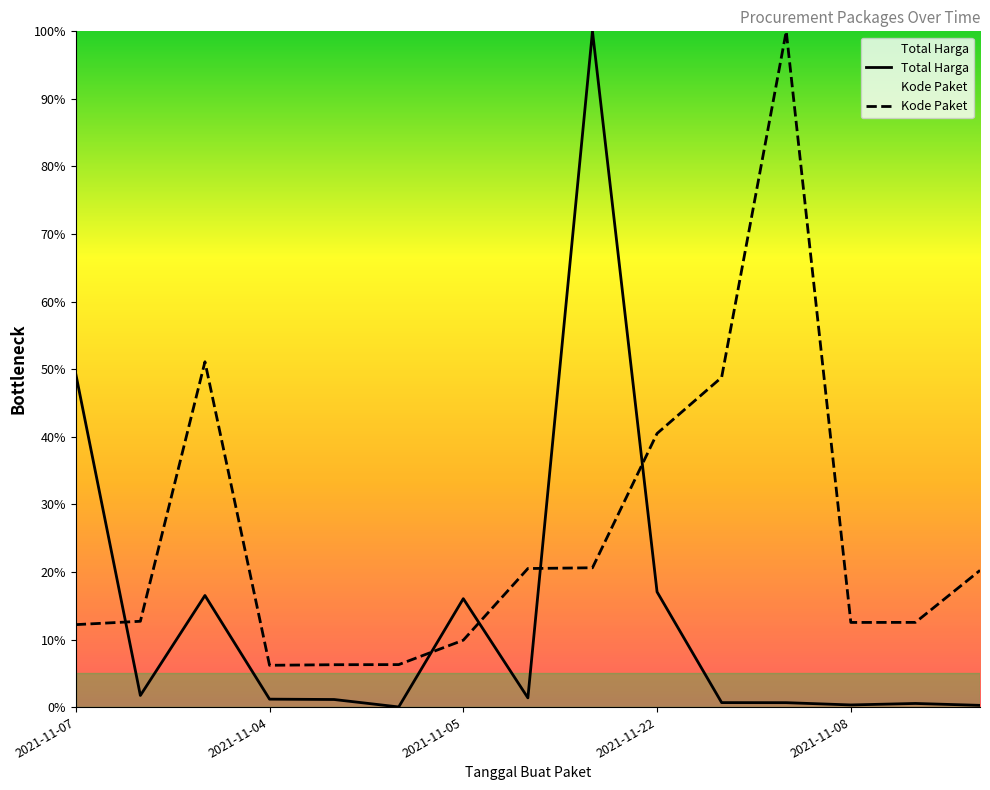

What is the minimum value for Kode Paket?

6.2